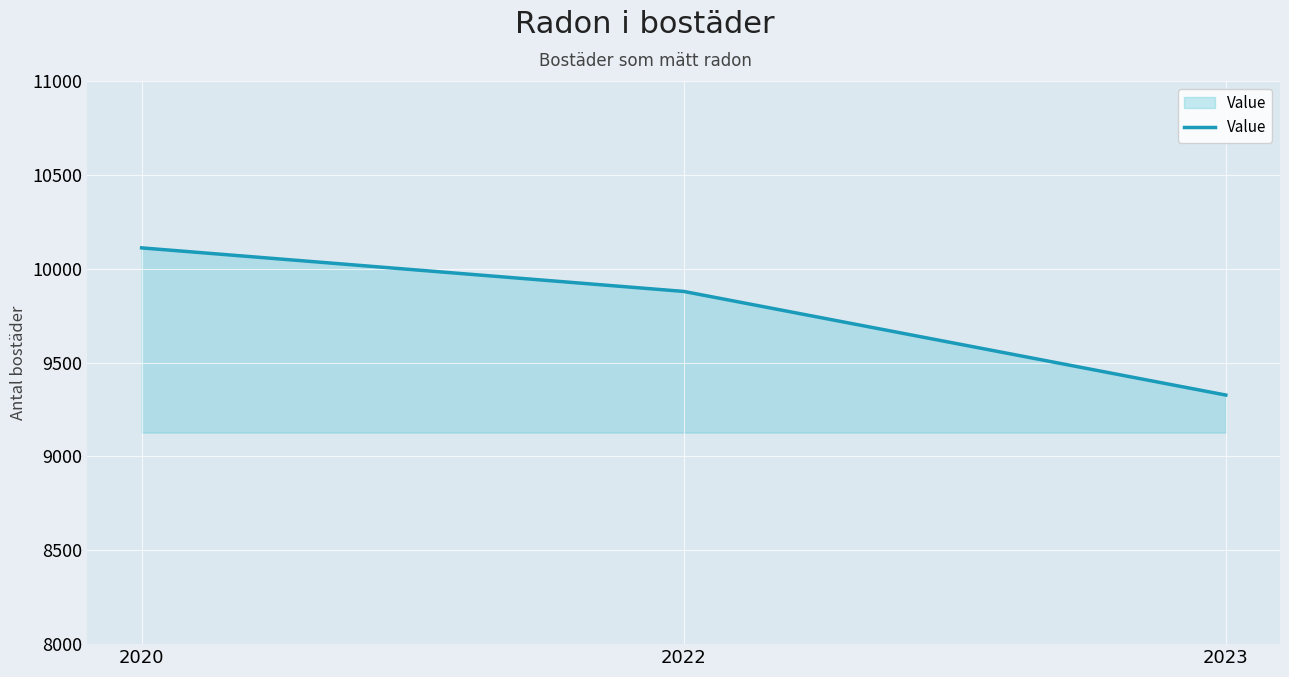

Count the number of data series in this chart.

1